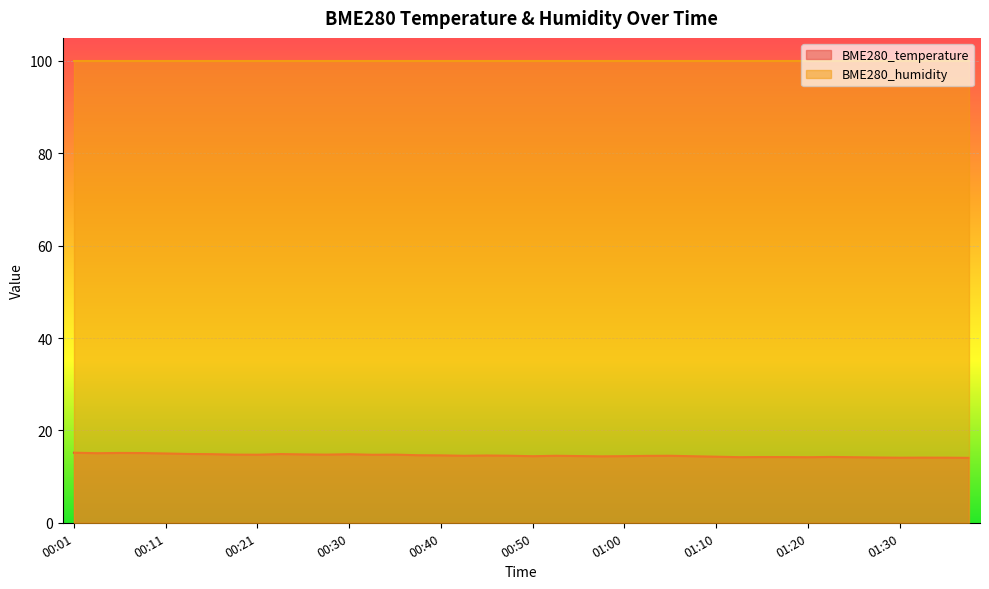

What is the difference between the values at 00:38 and 00:06?

0.5